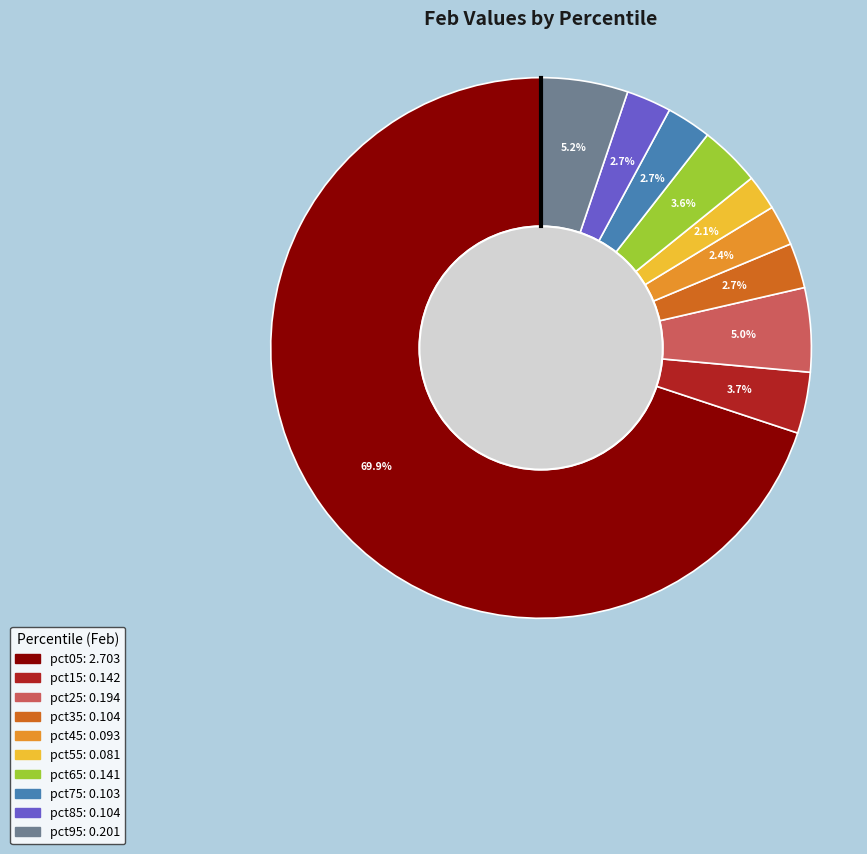

How much of the chart is everything except pct65?

96.4%